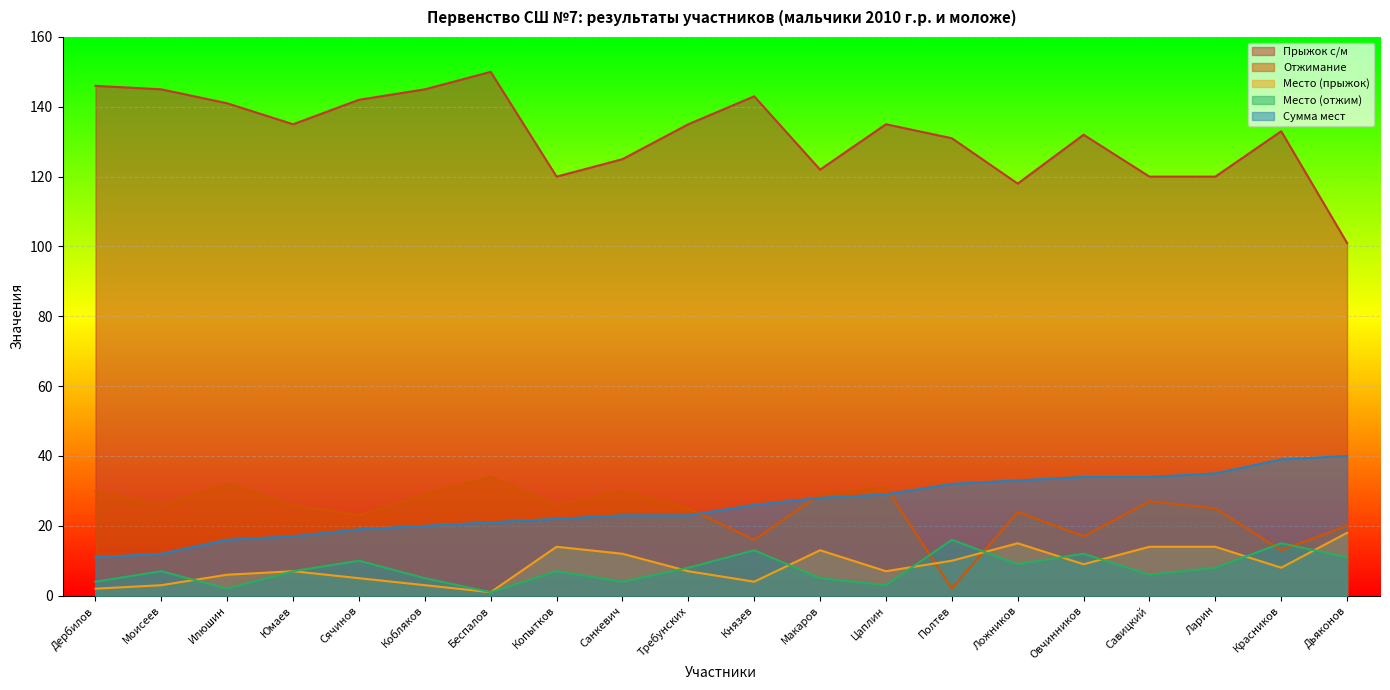

Which category has the lowest value across all series?

Беспалов